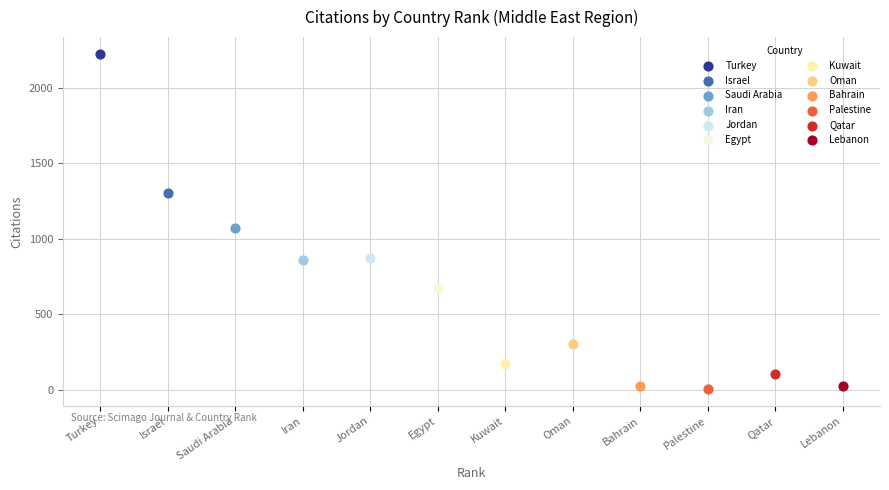

Which series reaches the maximum Y coordinate?

Turkey